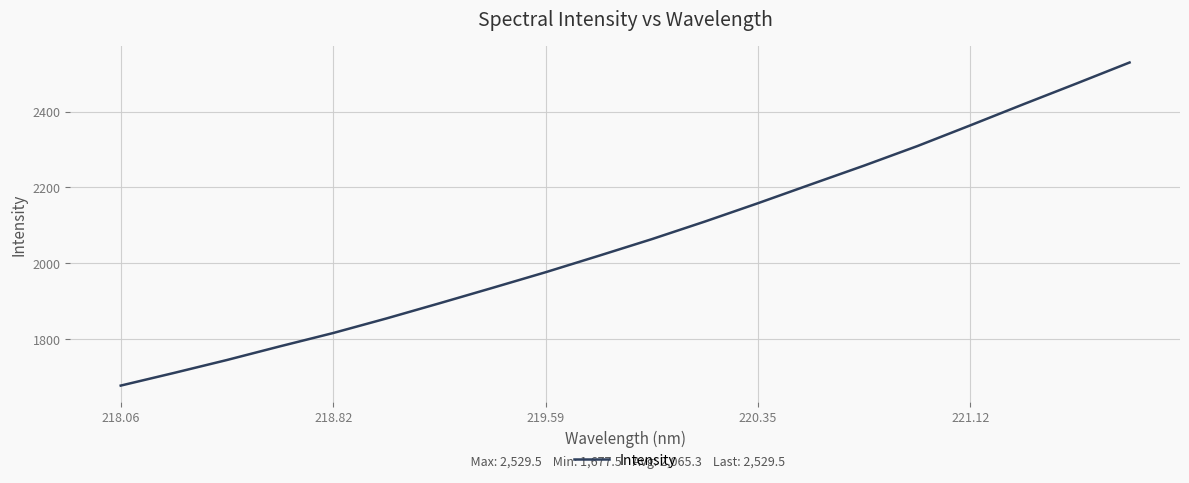

Count the number of data series in this chart.

1